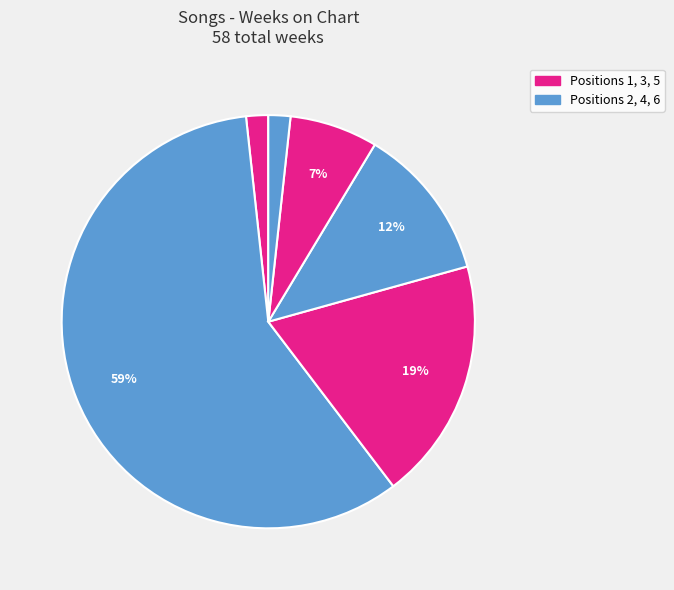

How many slices are in this pie chart?

6